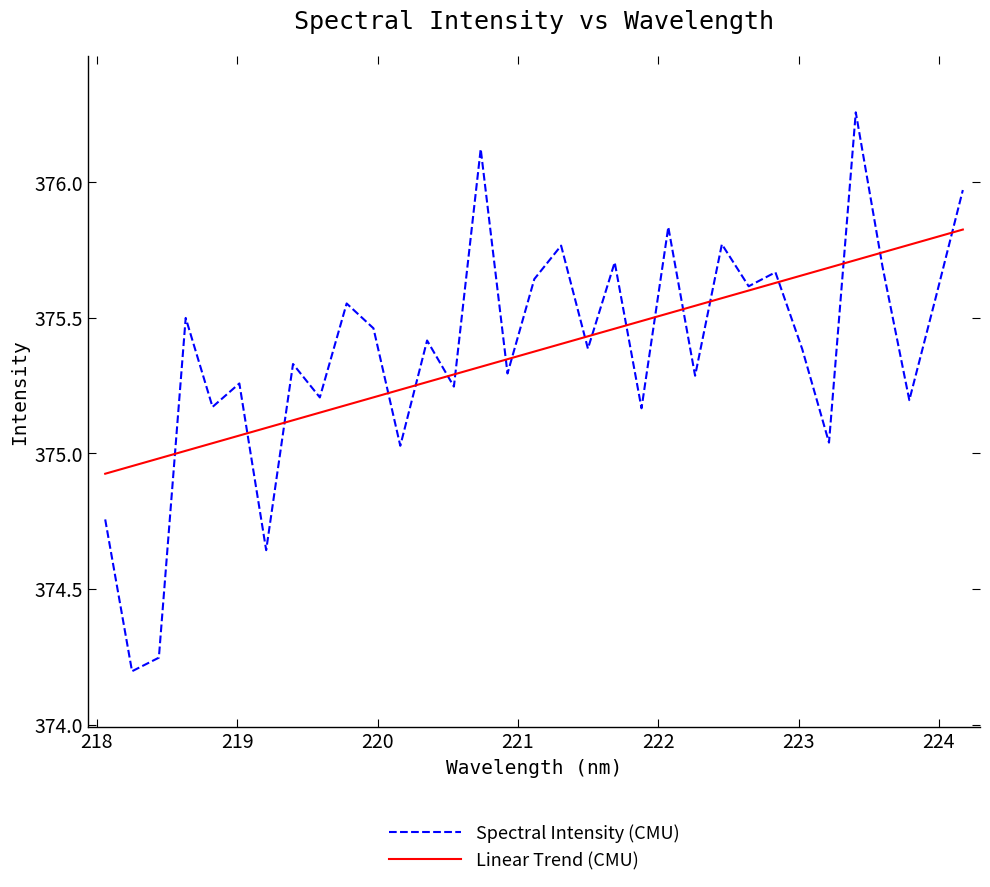

Which series has the largest range (max minus min)?

Spectral Intensity (CMU)